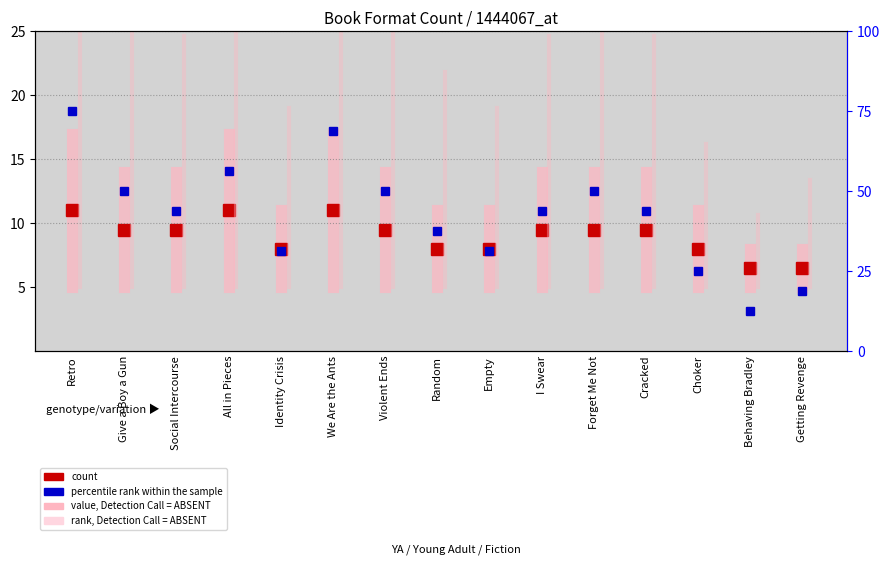

Which series has the largest total across all categories?

rank, Detection Call = ABSENT